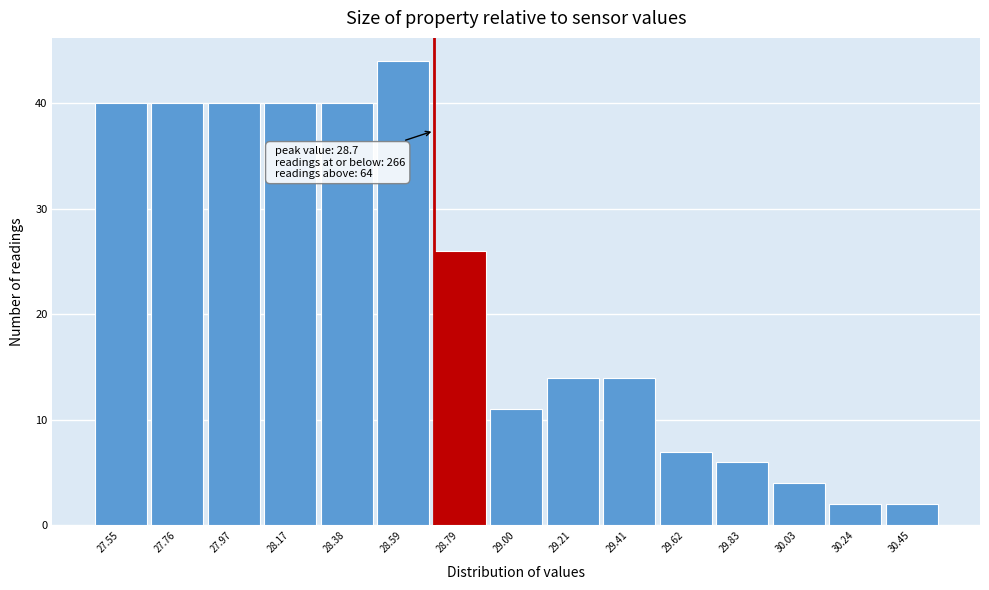

Which range on the x-axis has the tallest bar?

28.50 to 28.70